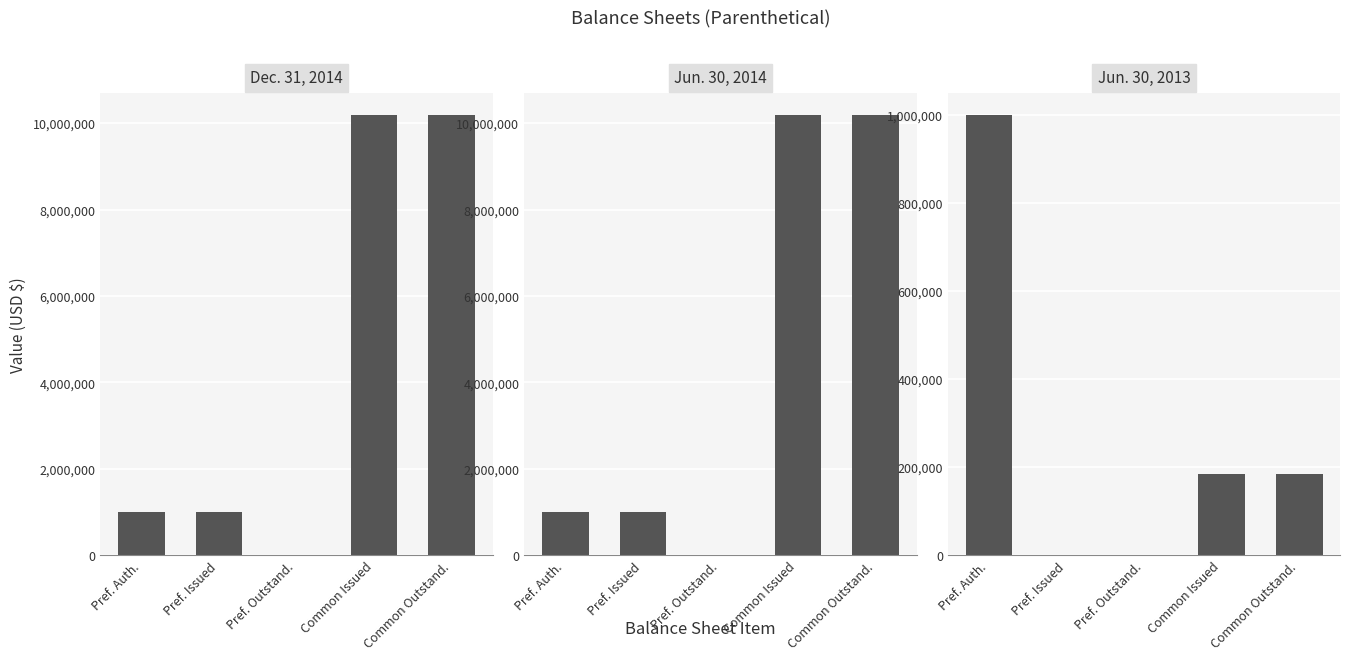

At how many categories does at least one series exceed 9606341?

2